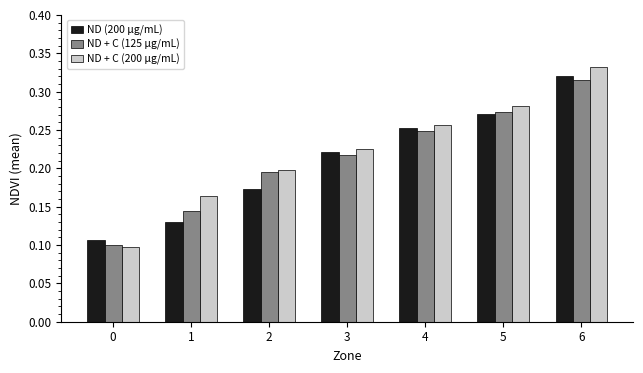

What is the sum of the ND + C (125 µg/mL) values at 3 and 6?

0.5